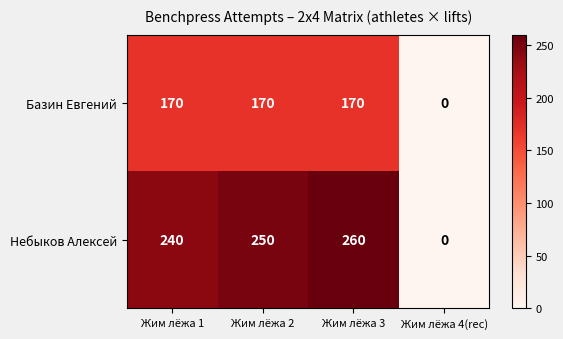

The value of Небыков Алексей at Жим лёжа 2 is 388. True or false?

False